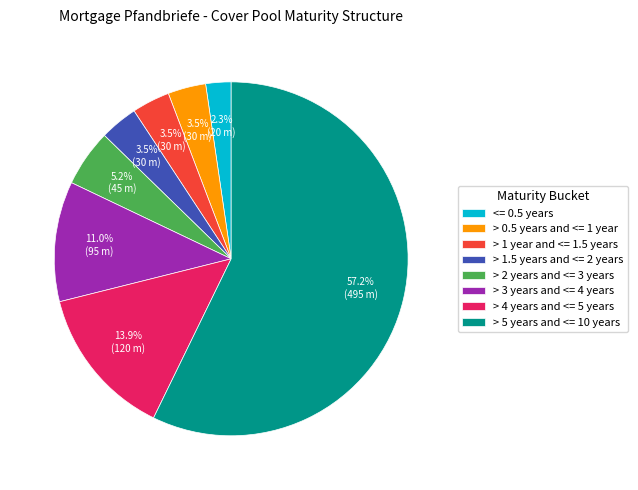

Is the sum of > 1 year and <= 1.5 years and <= 0.5 years greater than half?

No